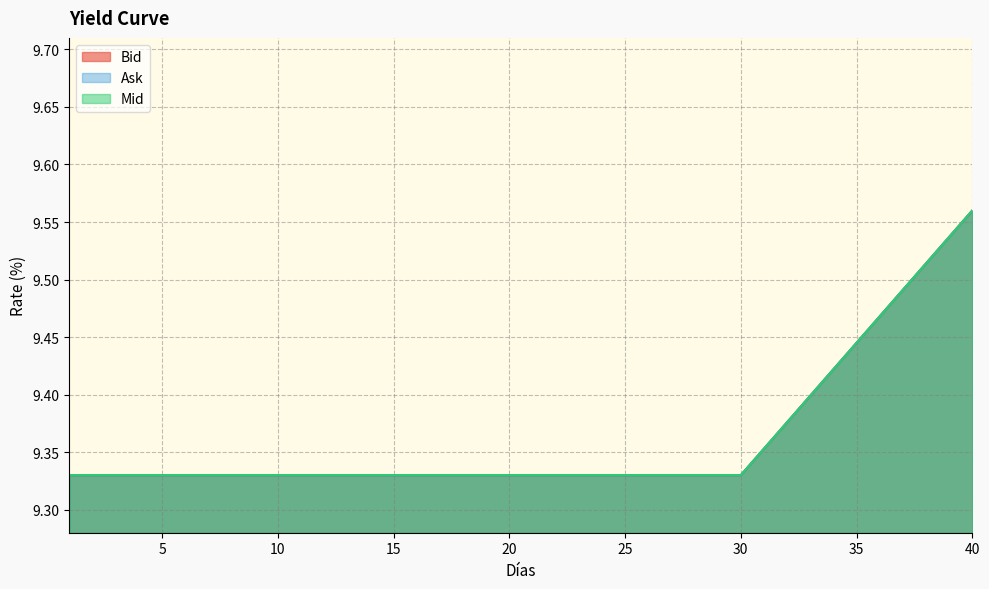

Which series has the largest total across all categories?

Bid